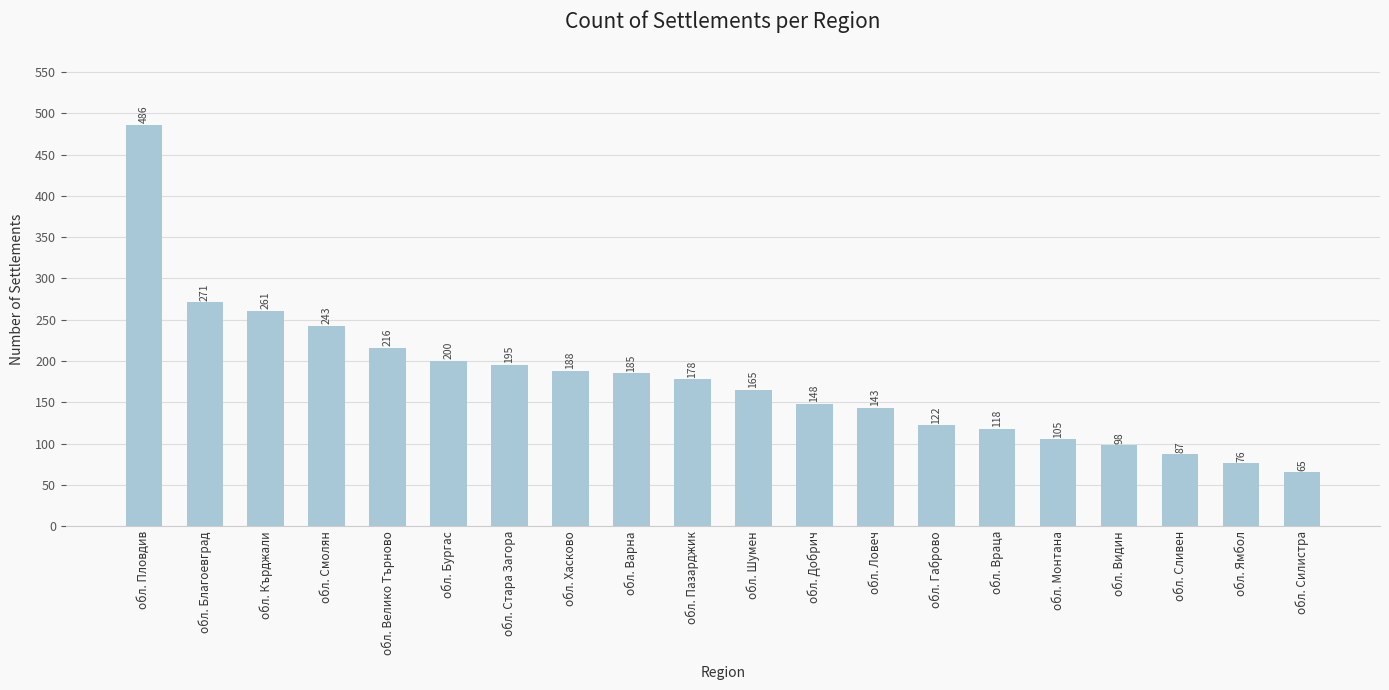

What is the difference between the second highest and second lowest values?

195